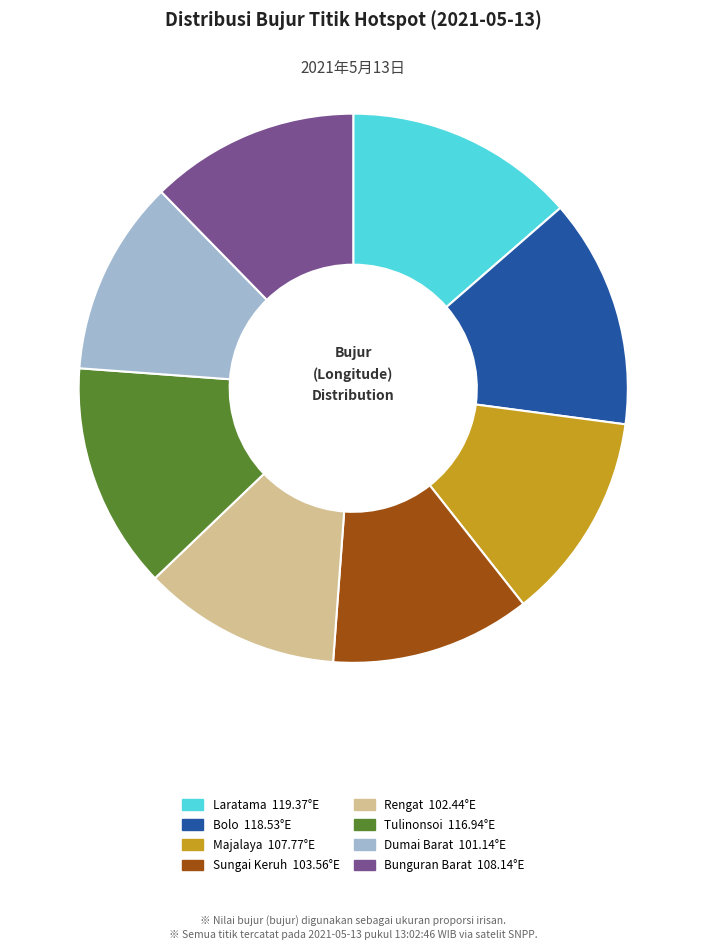

Is there any slice that represents more than half of the pie?

No